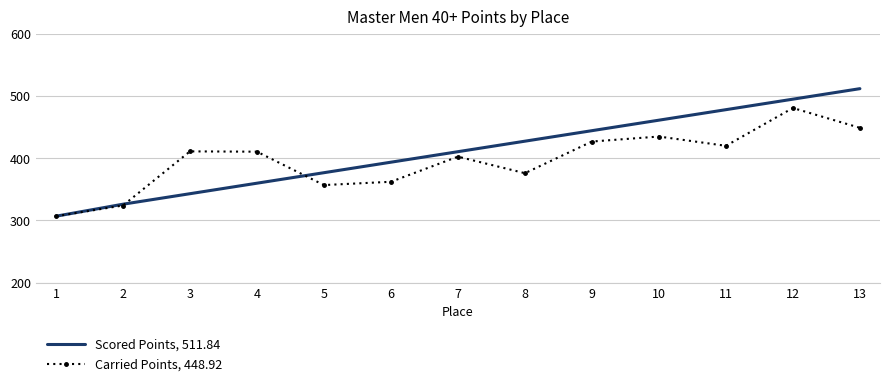

What is the total value across all series at 4?

770.5